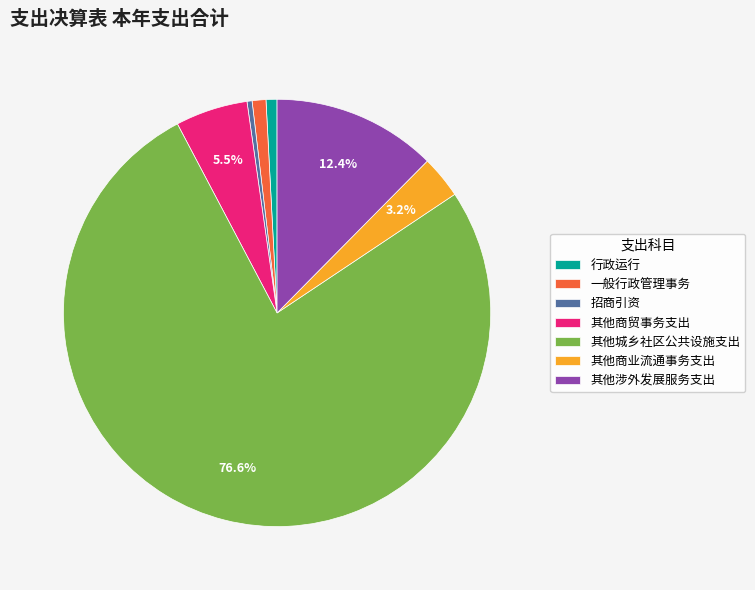

How many slices are in this pie chart?

7